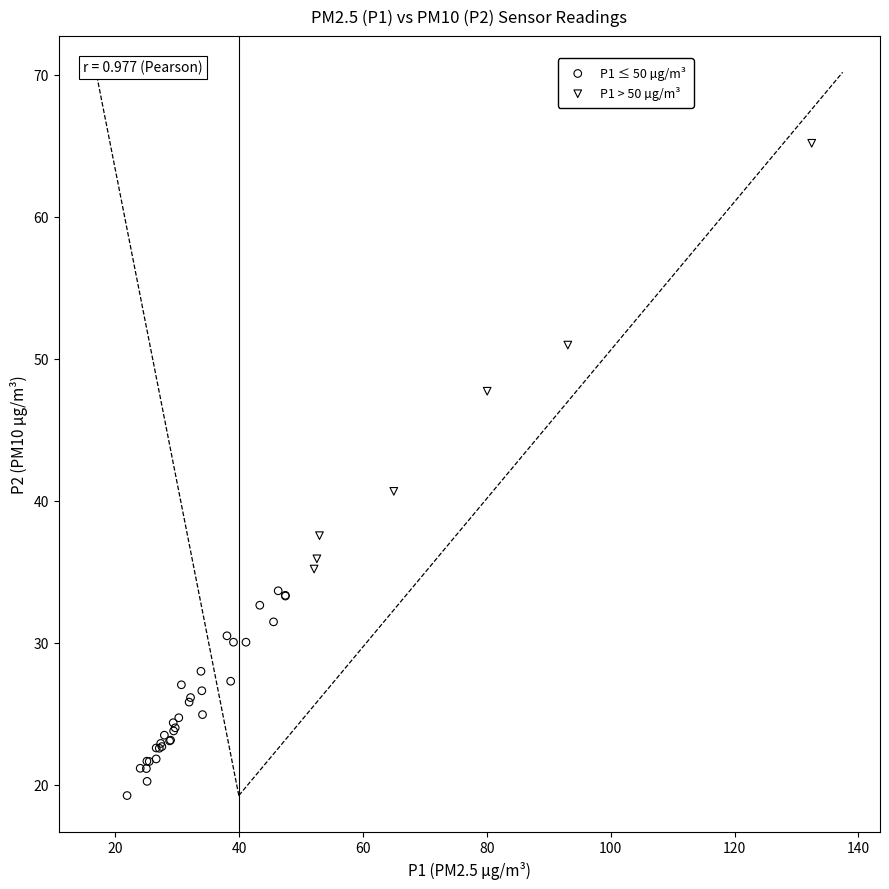

Which series contains the highest Y value?

P1 > 50 µg/m³